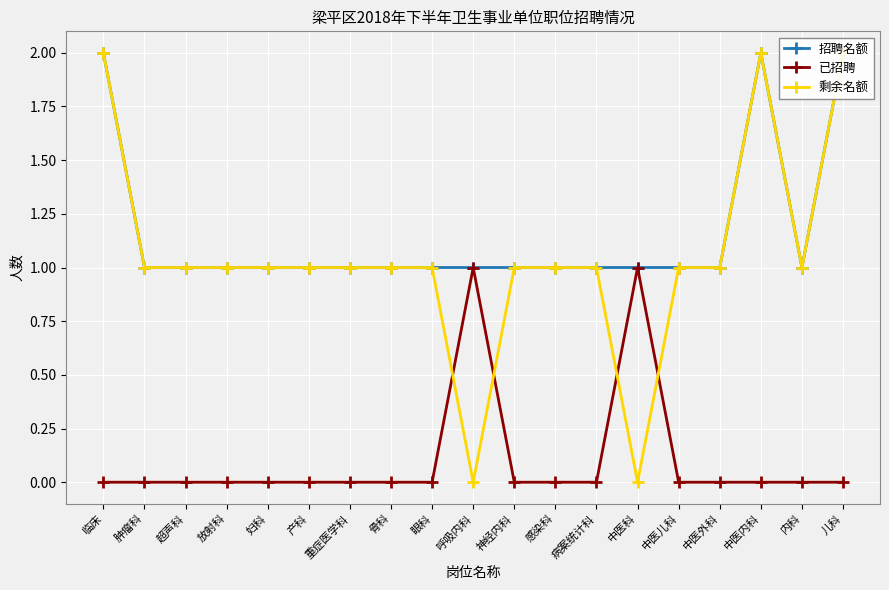

What is the difference between the 已招聘 values at 中医科 and 临床?

1